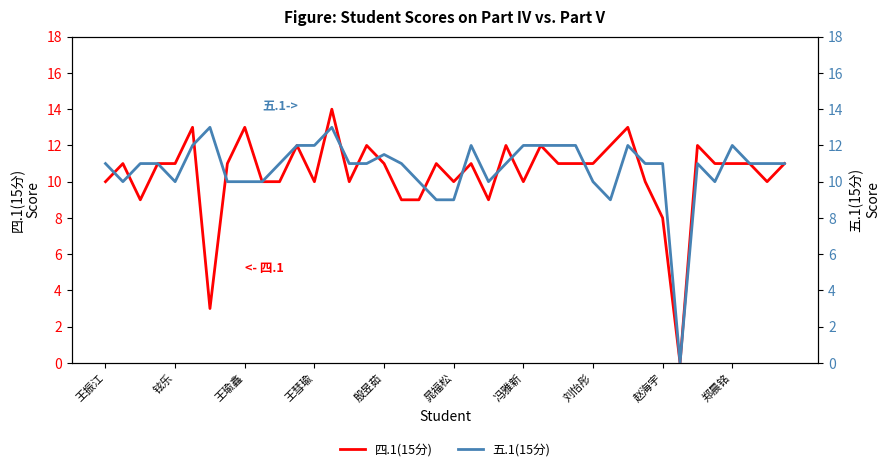

Count the number of categories in the chart.

40